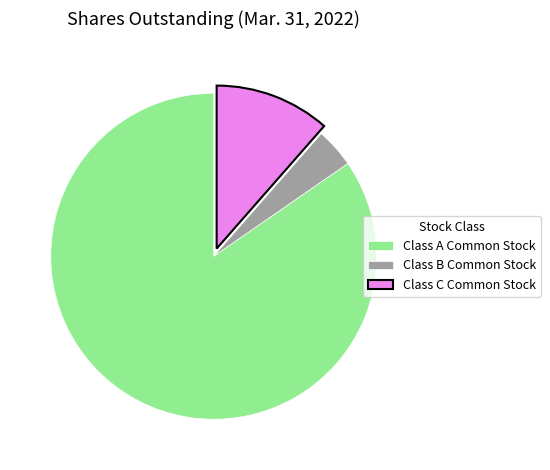

Approximately how many times larger is the value at Class A Common Stock compared to Class B Common Stock?

21.7